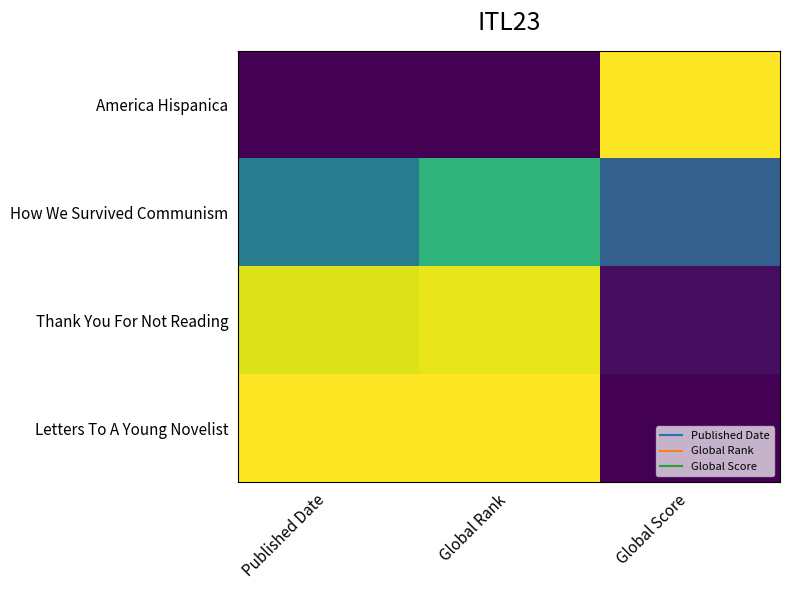

Reading right to left, what are all the values shown in this chart?

America Hispanica: Global Score=1.0	Global Rank=0.0	Published Date=0.0
How We Survived Communism: Global Score=0.3	Global Rank=0.7	Published Date=0.4
Thank You For Not Reading: Global Score=0.0	Global Rank=1.0	Published Date=0.9
Letters To A Young Novelist: Global Score=0.0	Global Rank=1.0	Published Date=1.0